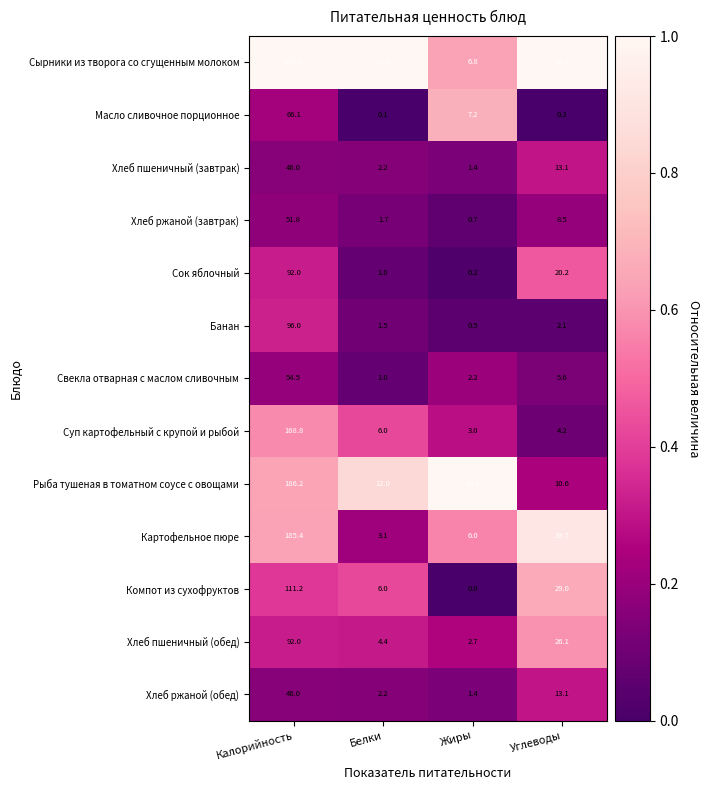

What is the greatest value displayed?

290.2